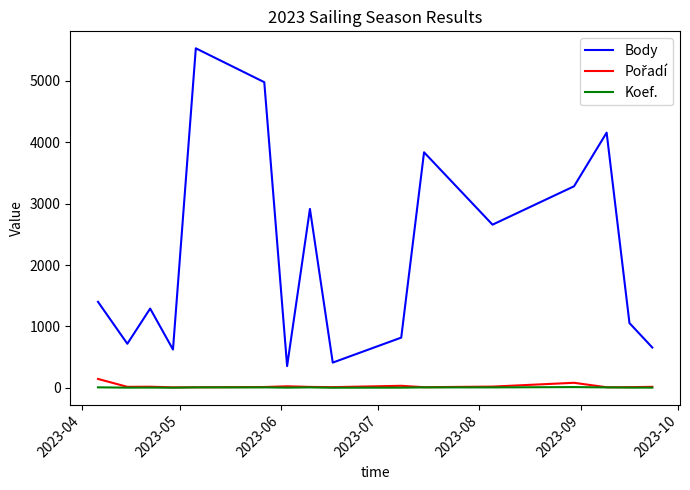

What is the smallest value displayed?

2